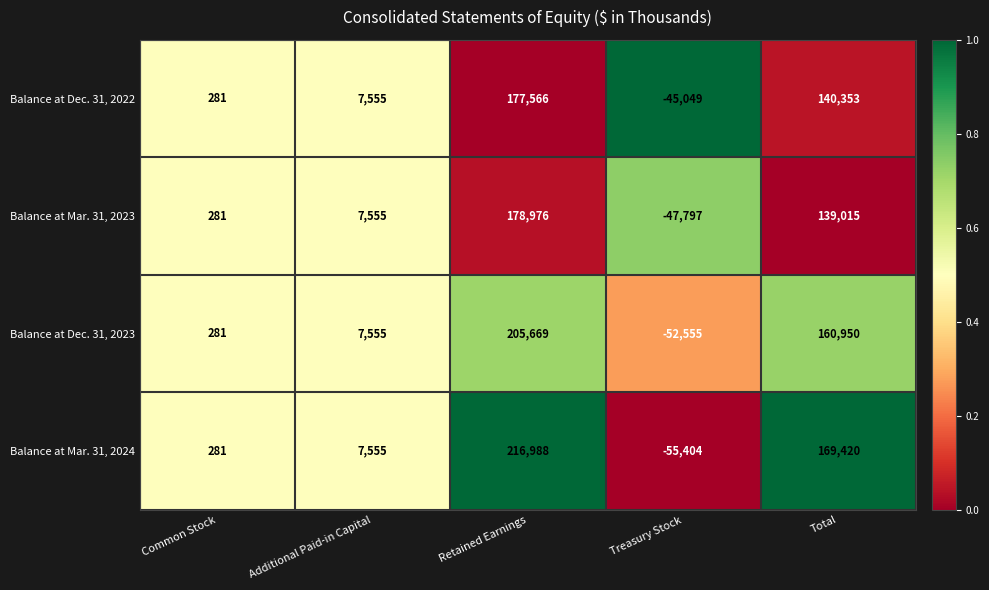

Reading left to right, transcribe all the data shown in this chart.

Balance at Dec. 31, 2022: 281	7555	177566	-45049	140353
Balance at Mar. 31, 2023: 281	7555	178976	-47797	139015
Balance at Dec. 31, 2023: 281	7555	205669	-52555	160950
Balance at Mar. 31, 2024: 281	7555	216988	-55404	169420